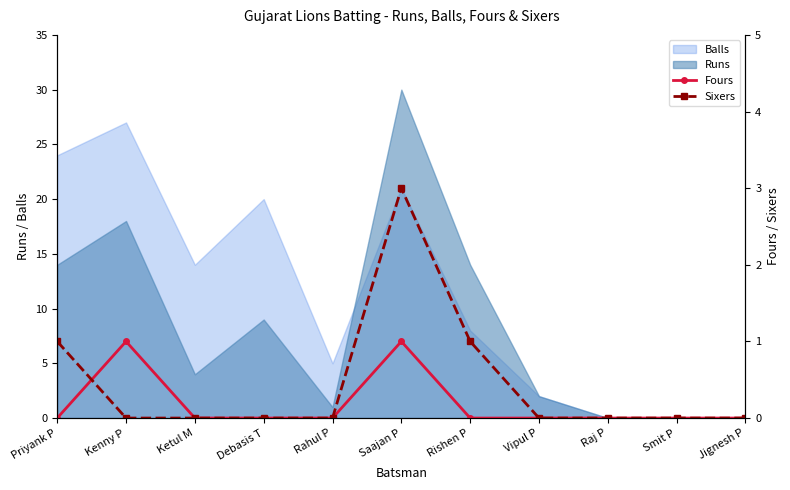

True or false: Balls has a value of 10 at Kenny P.

False